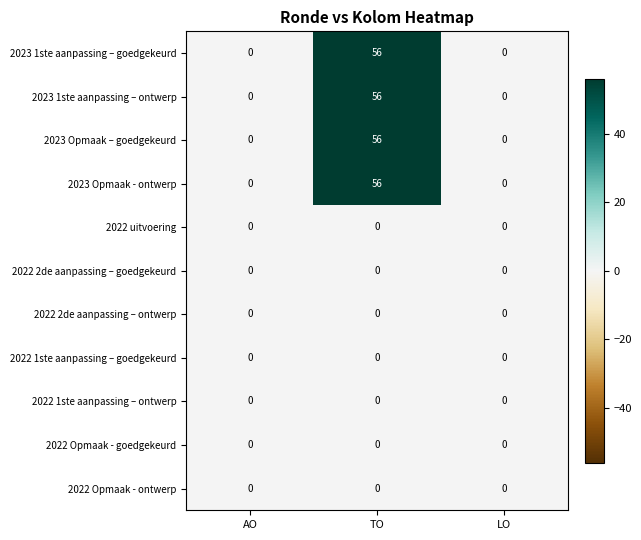

What is the spread (max minus min) of values at TO?

56